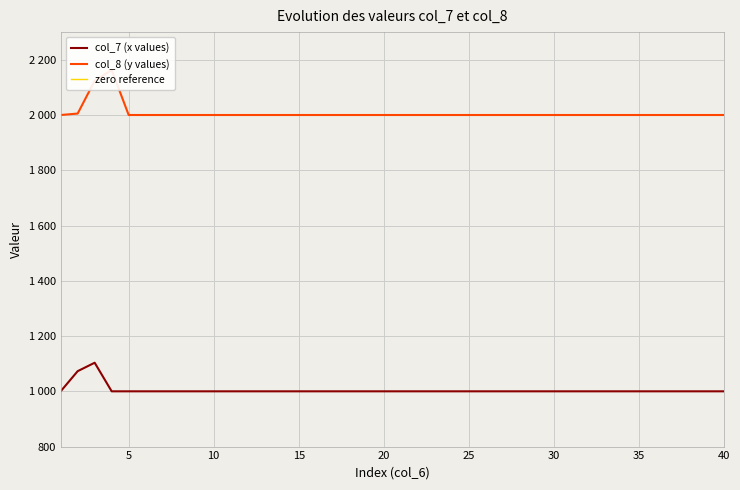

What is the sum of the col_7 (x values) values at 40 and 20?

2000.0